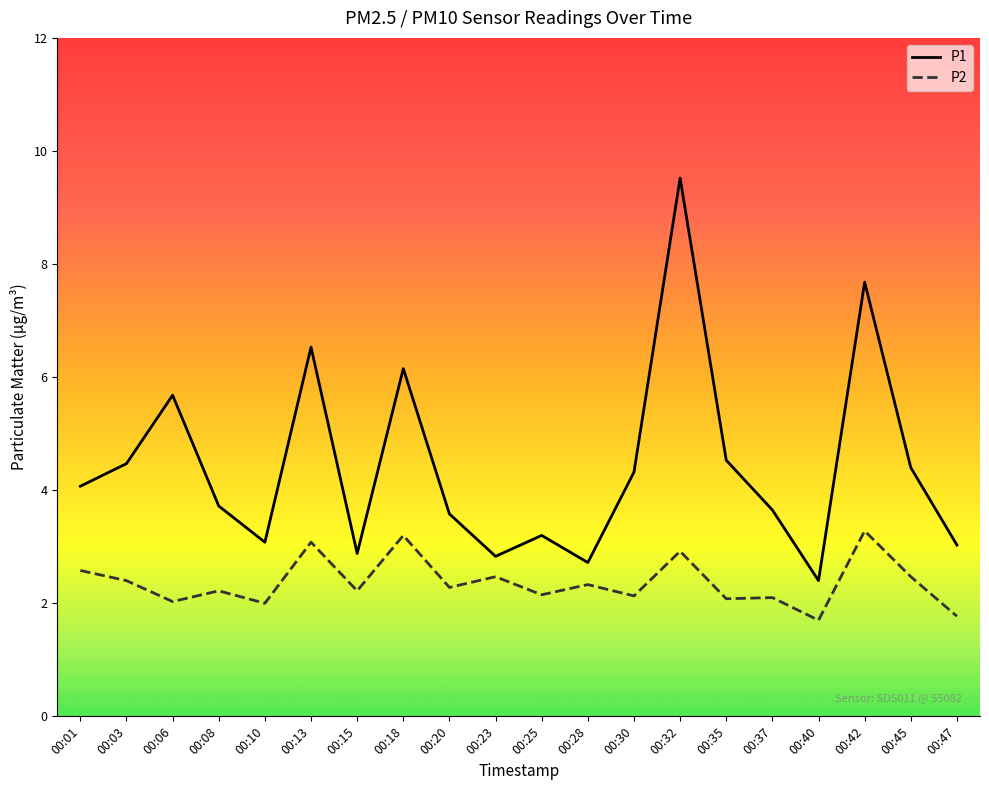

What is the smallest value displayed?

1.7